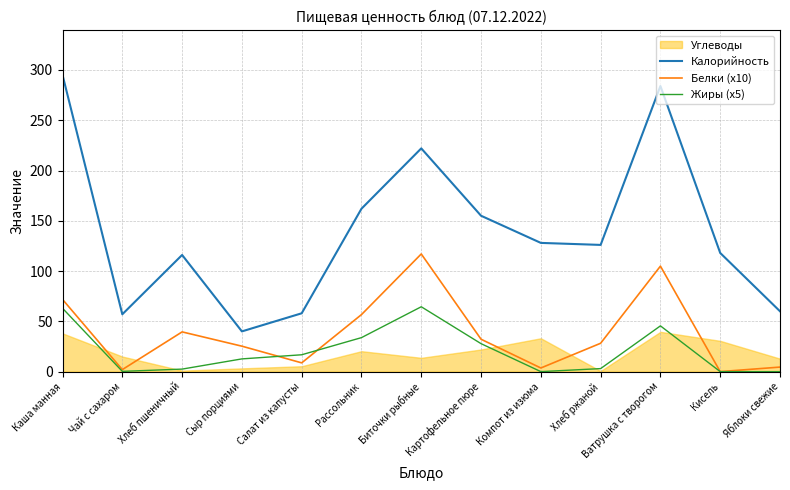

What is the sum of the Калорийность values at Рассольник and Компот из изюма?

290.0